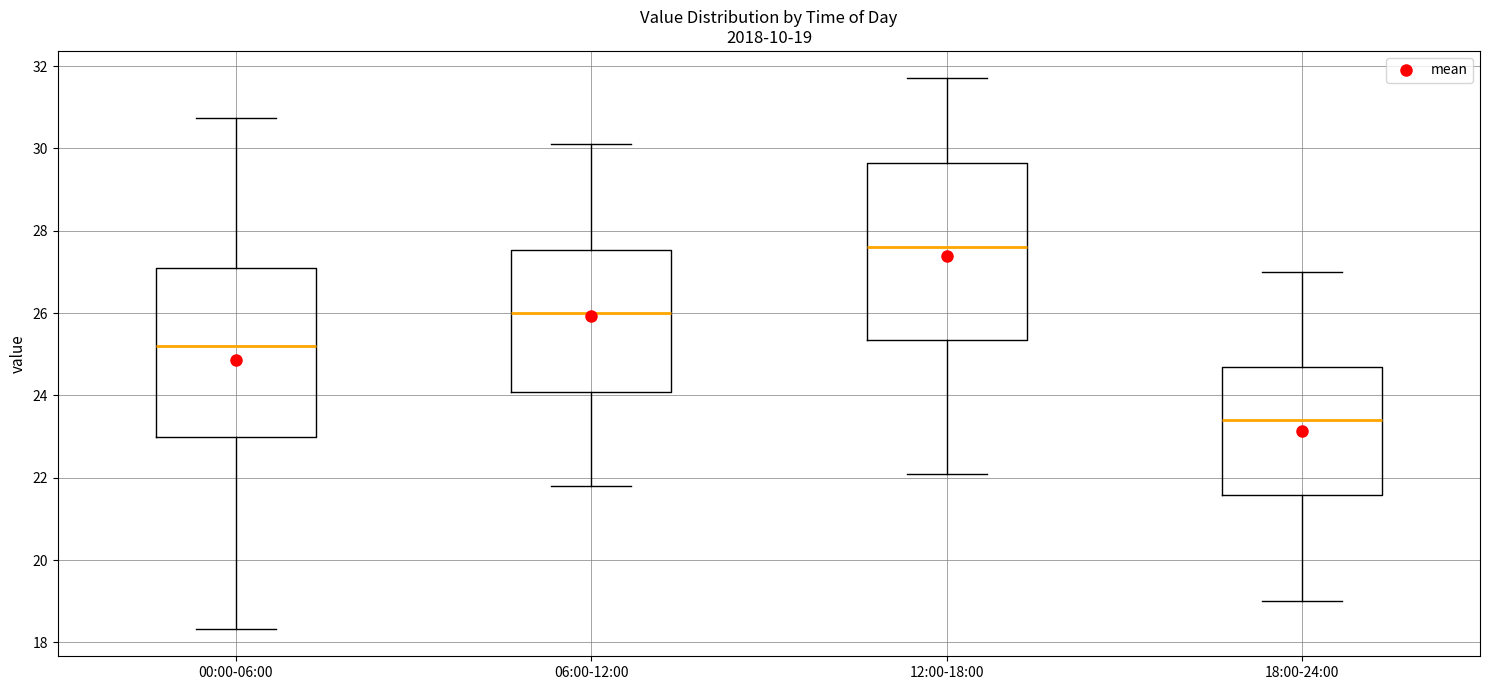

Which box is the tallest, from its lower edge to its upper edge?

12:00-18:00